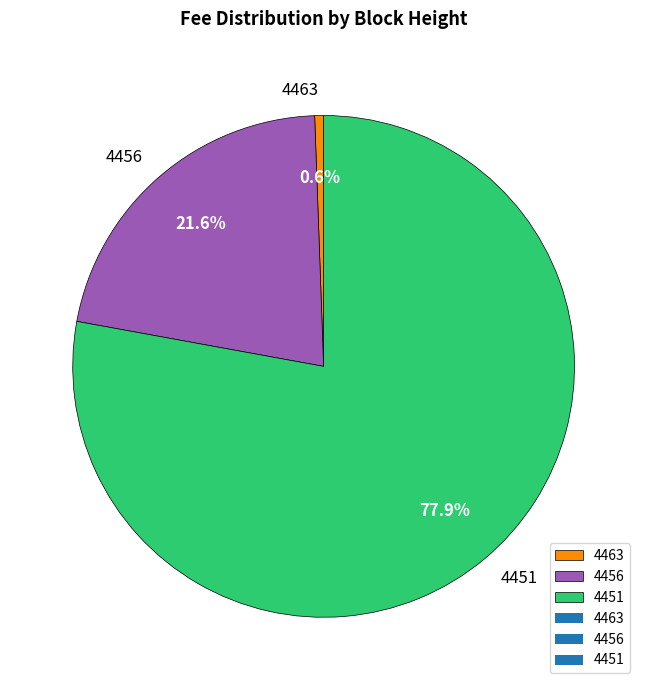

To the nearest percent, what is the average slice percentage?

33%